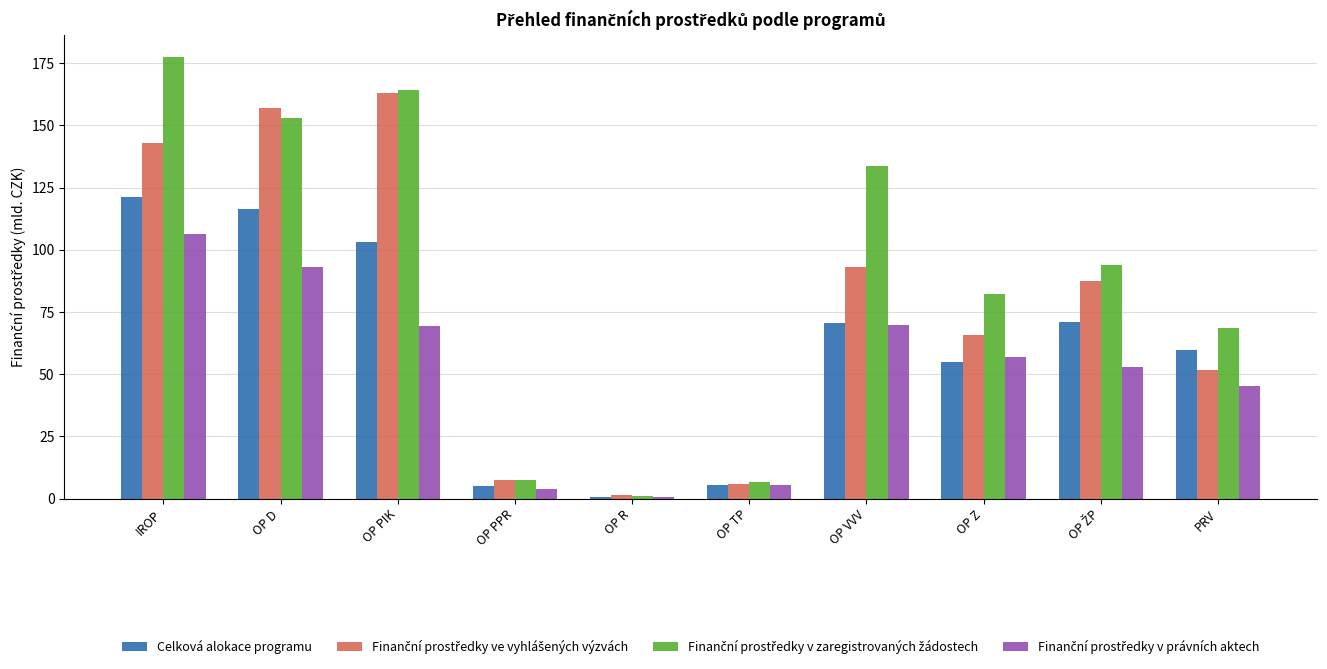

True or false: Celková alokace programu has a value of 121.1 at OP VVV.

False